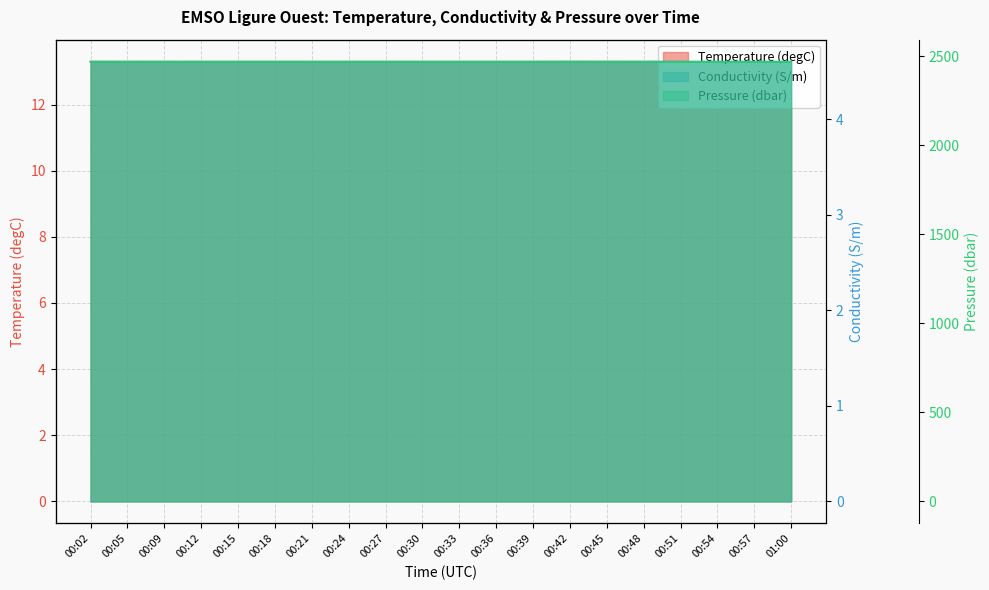

How many Temperature (degC) values are between 13 and 14?

20